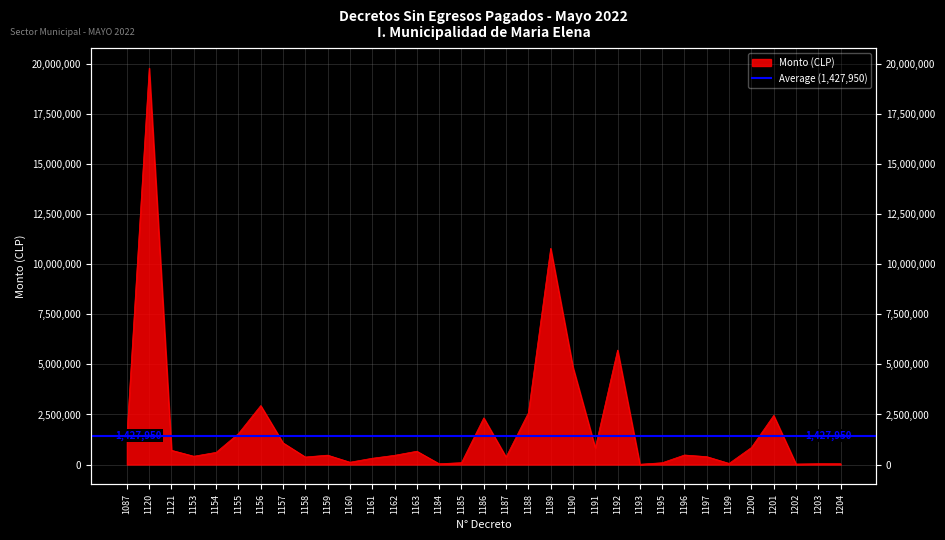

Which has a higher value, 1159 or 1202?

1159